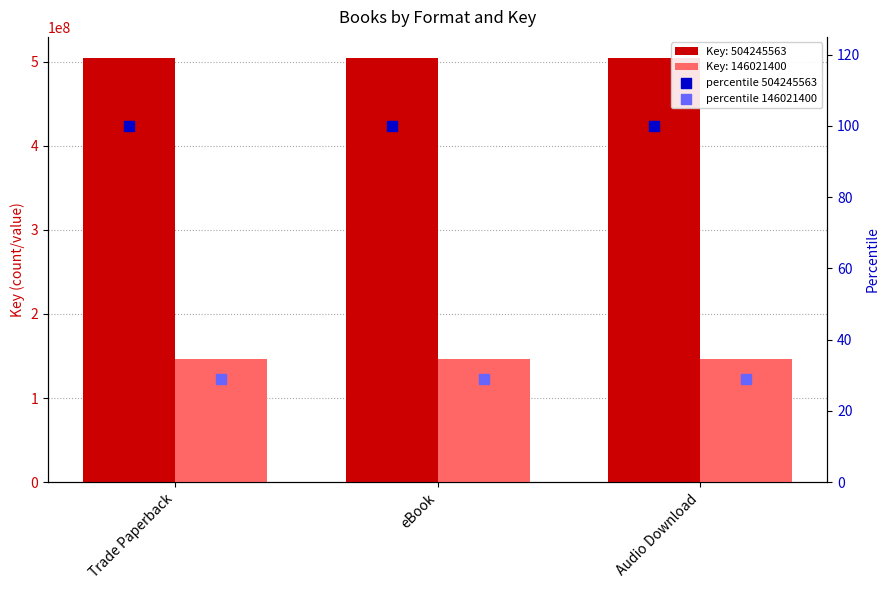

Is the value of percentile 504245563 at Trade Paperback greater than the value of percentile 146021400 at Audio Download?

Yes